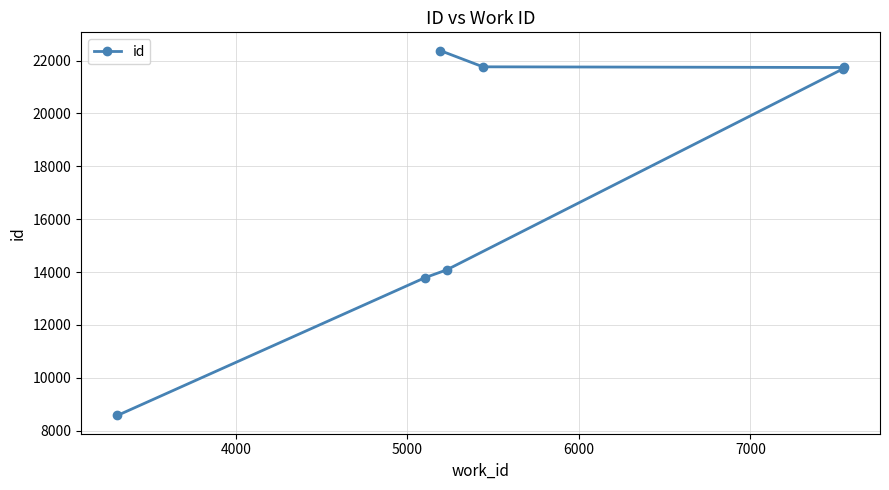

What is the value of the 5th point from the left?

21763